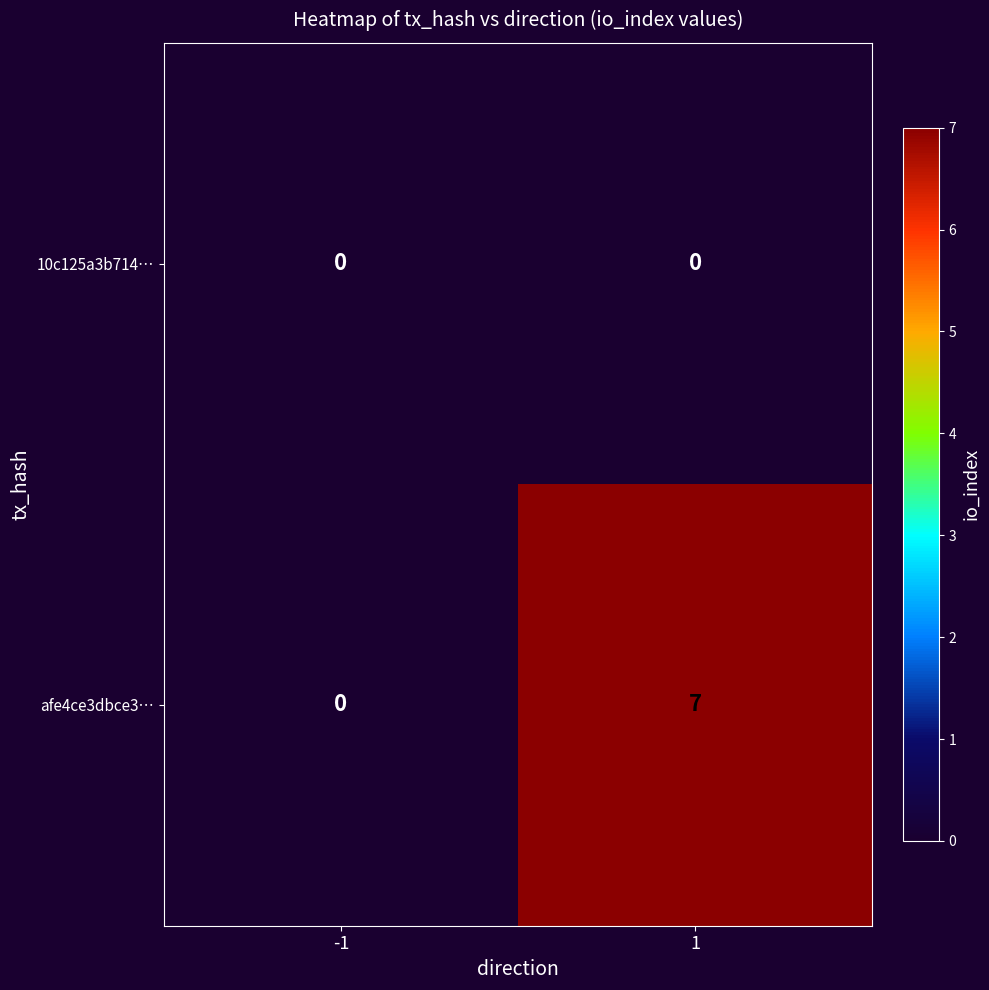

List the series in order of their overall mean, highest first.

afe4ce3dbce3…, 10c125a3b714…